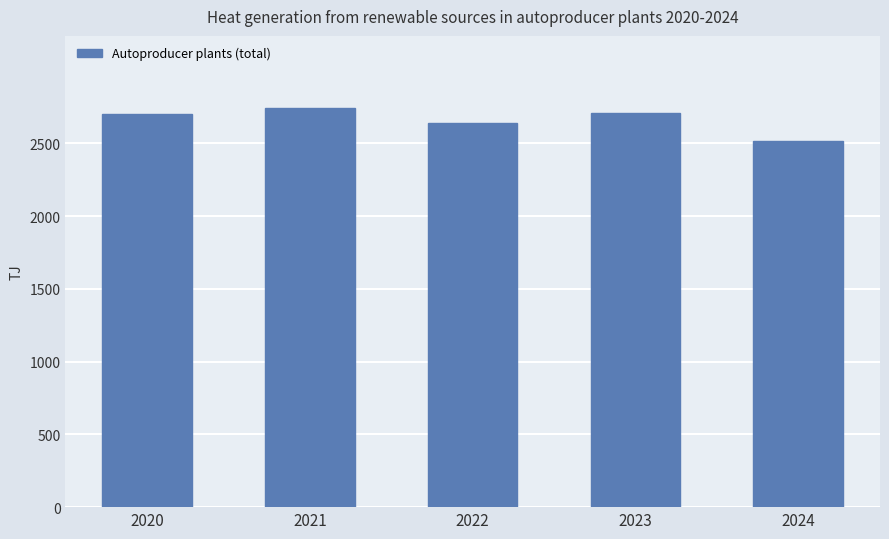

How many values exceed 2702?

3